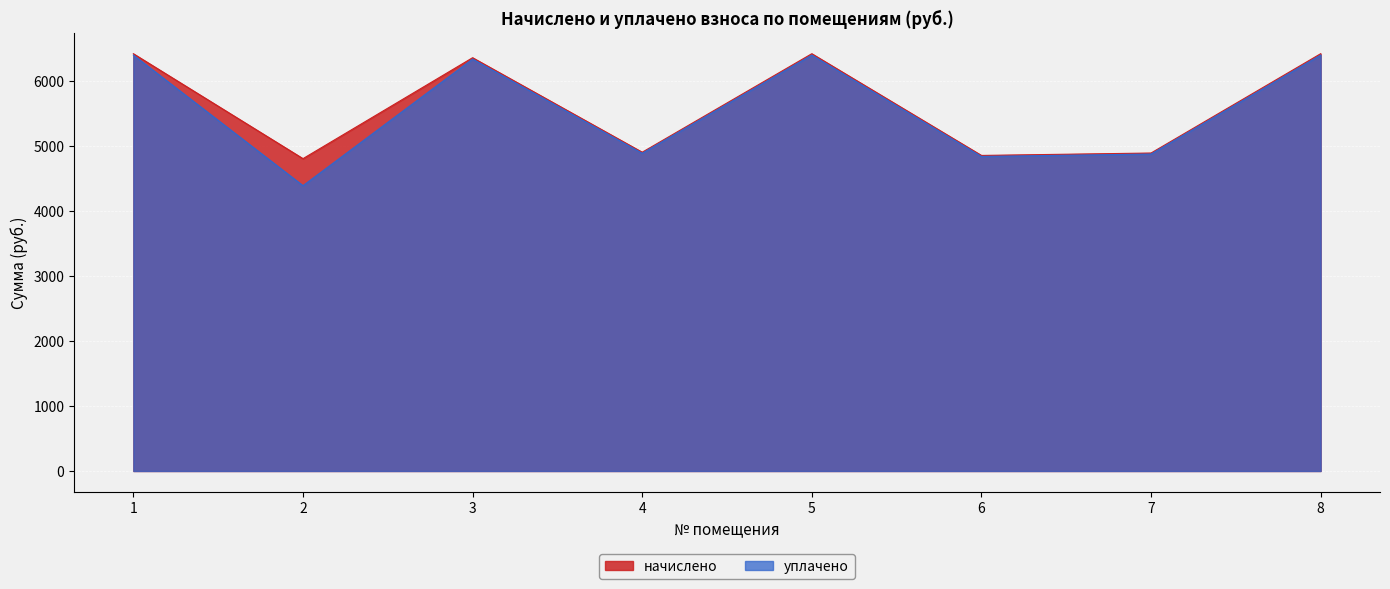

Where does the уплачено series first go above 6332?

1